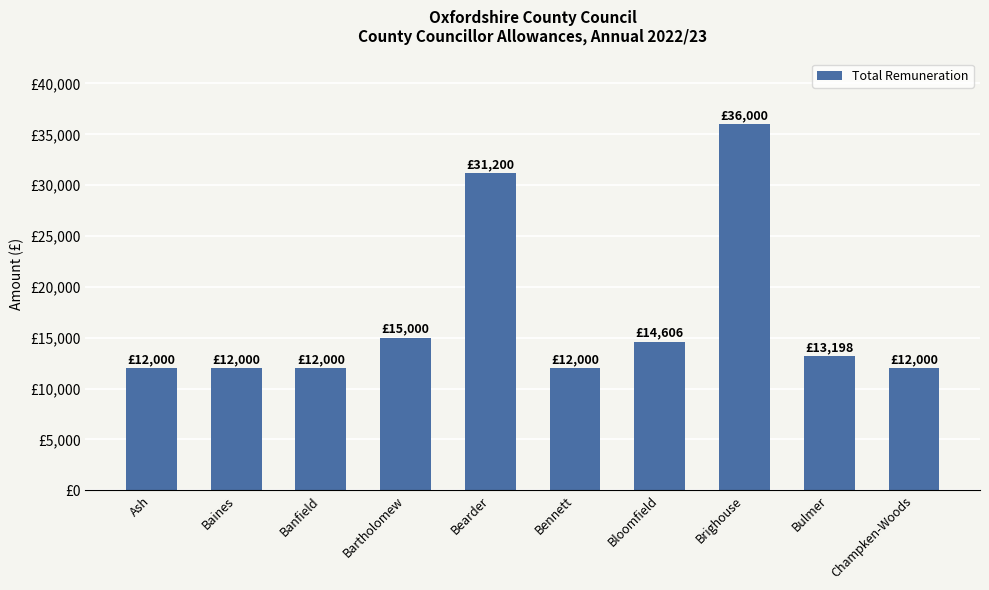

What is the change in value from Bartholomew to Bloomfield?

-393.1